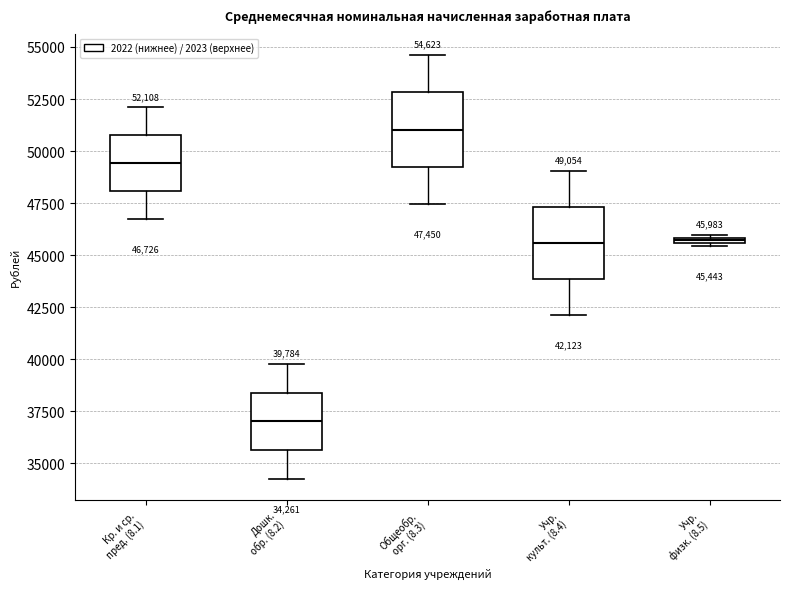

Which box's median line is the lowest?

Дошк. обр. (8.2)